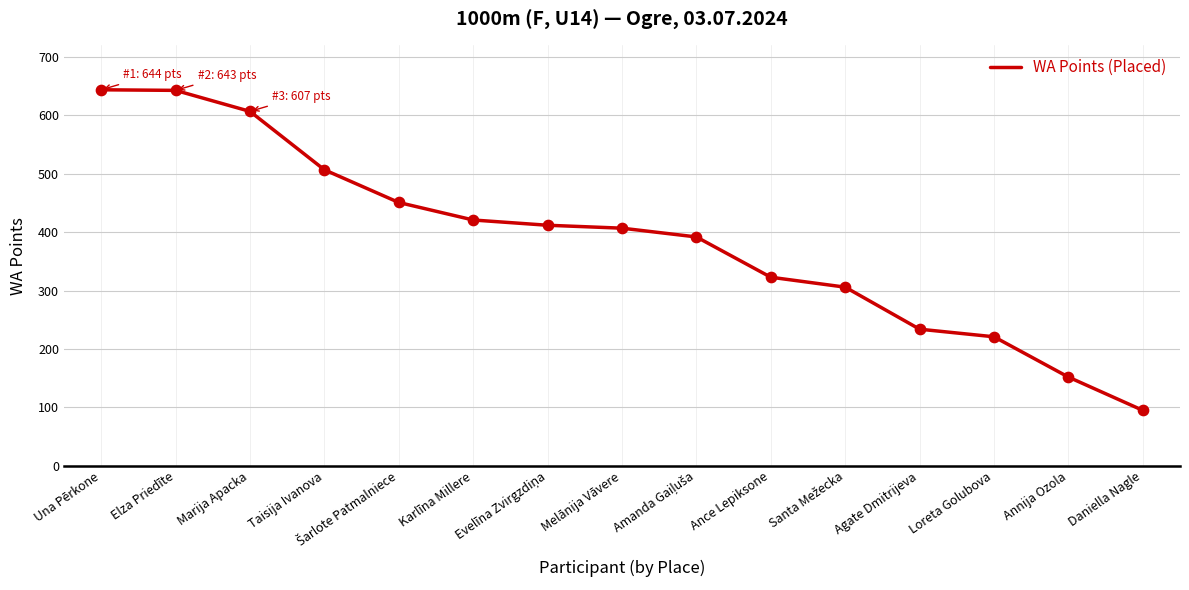

What is the approximate value at Daniella Nagle?

95